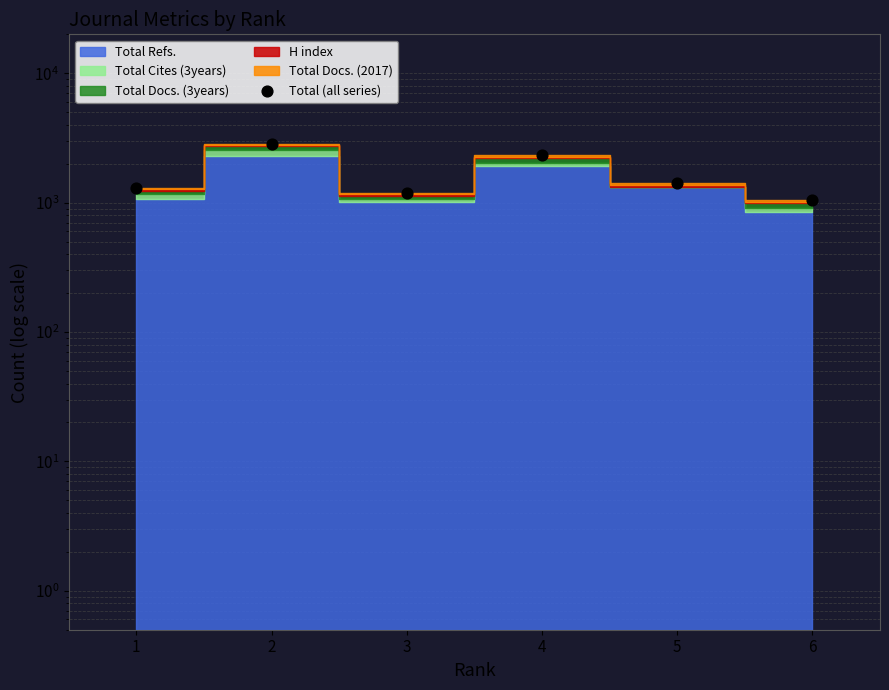

Which has a higher value, 6 or 4?

4